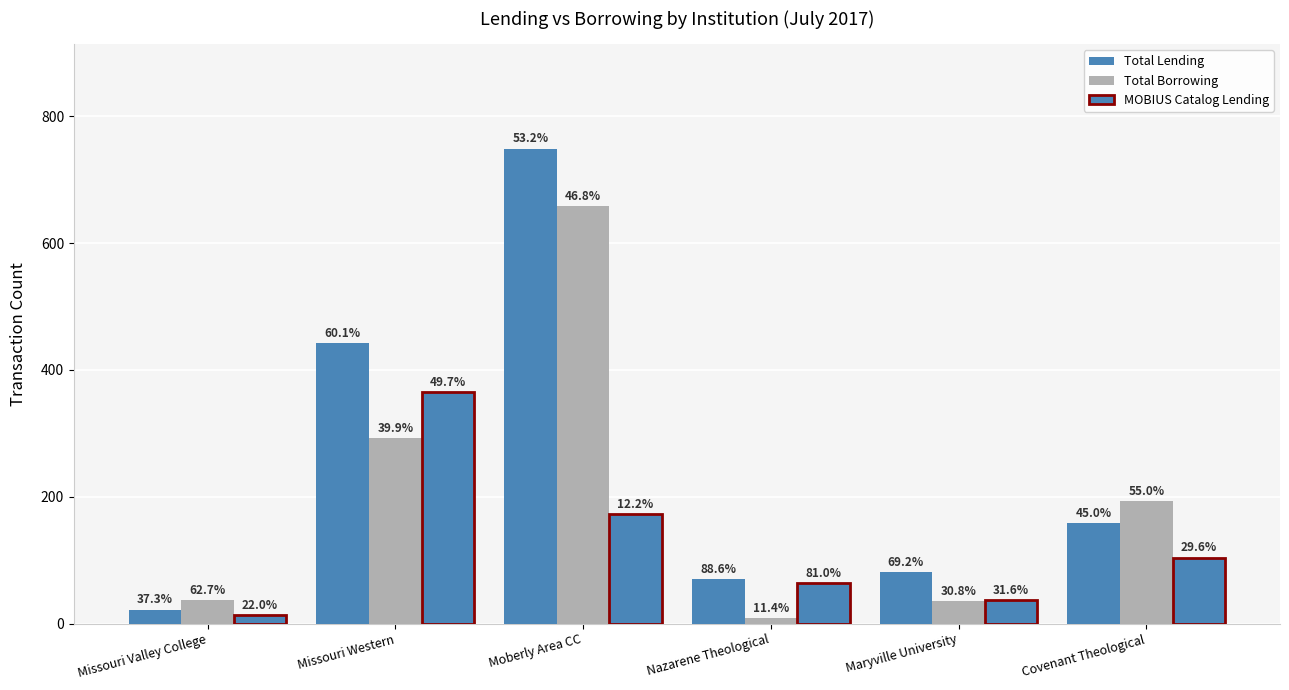

The MOBIUS Catalog Lending series shows 98 at Nazarene Theological. True or false?

False